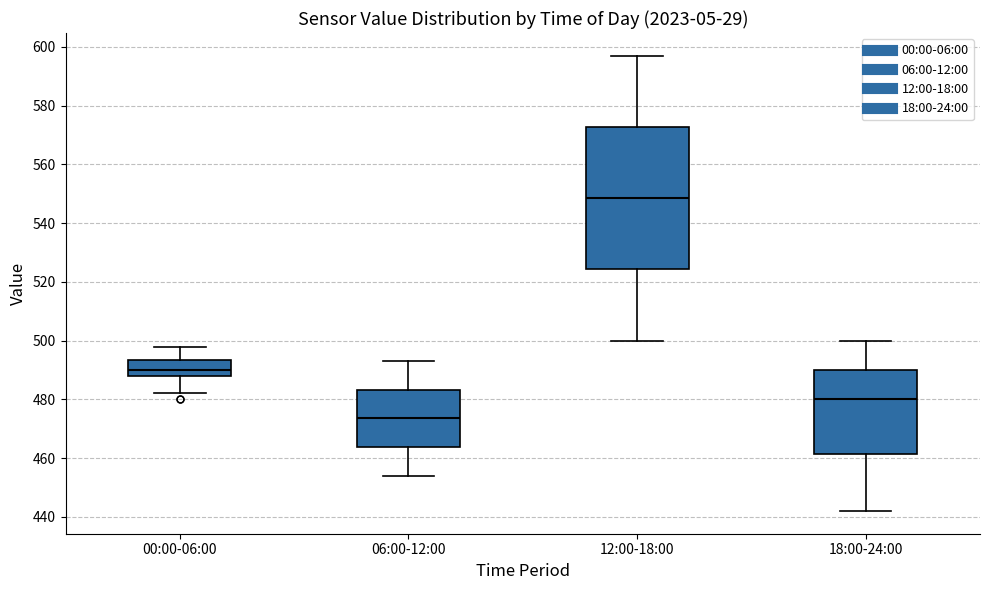

Which box's median line is the highest?

12:00-18:00